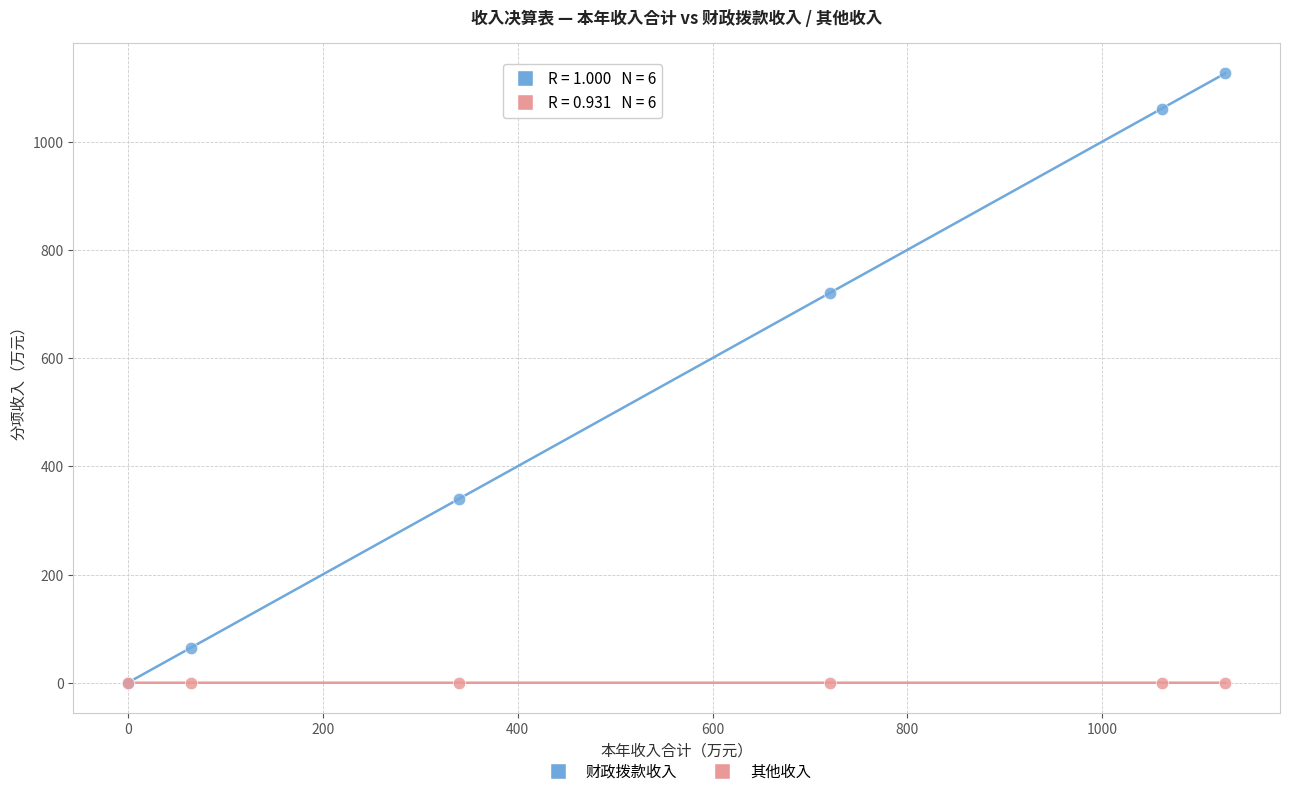

Which series reaches the maximum Y coordinate?

财政拨款收入